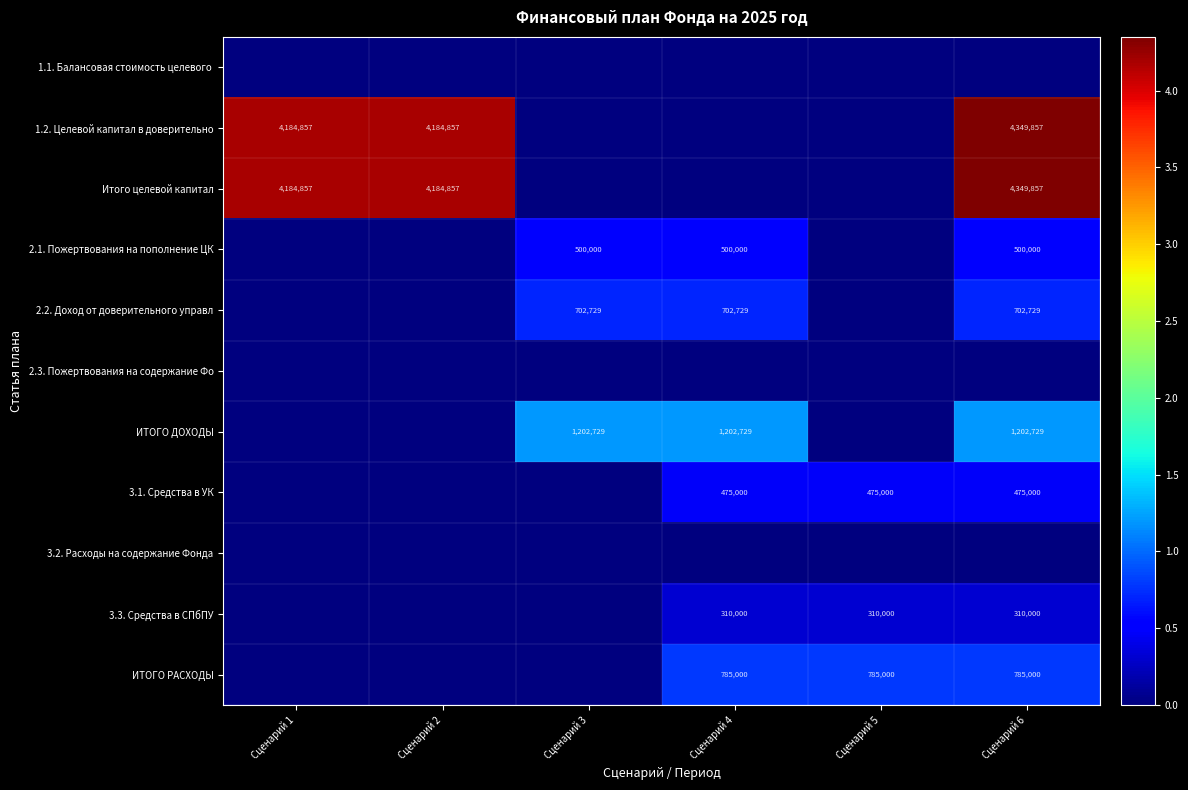

What is the sum of the 2.1. Пожертвования на пополнение ЦК values at Сценарий 3 and Сценарий 6?

1000000